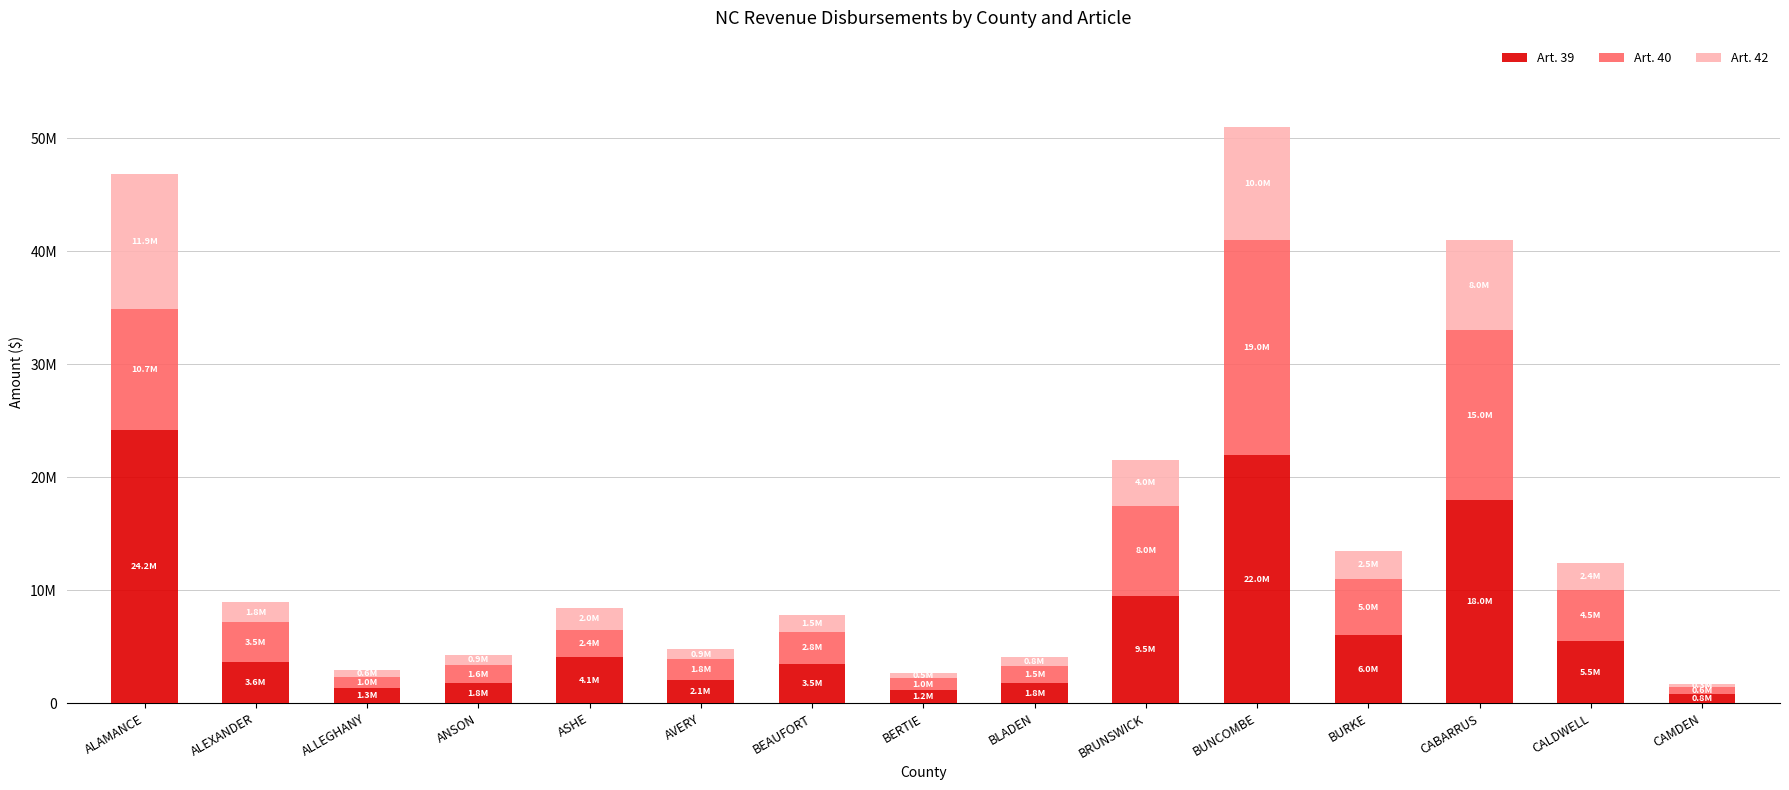

At how many categories does at least one series exceed 22000089?

1